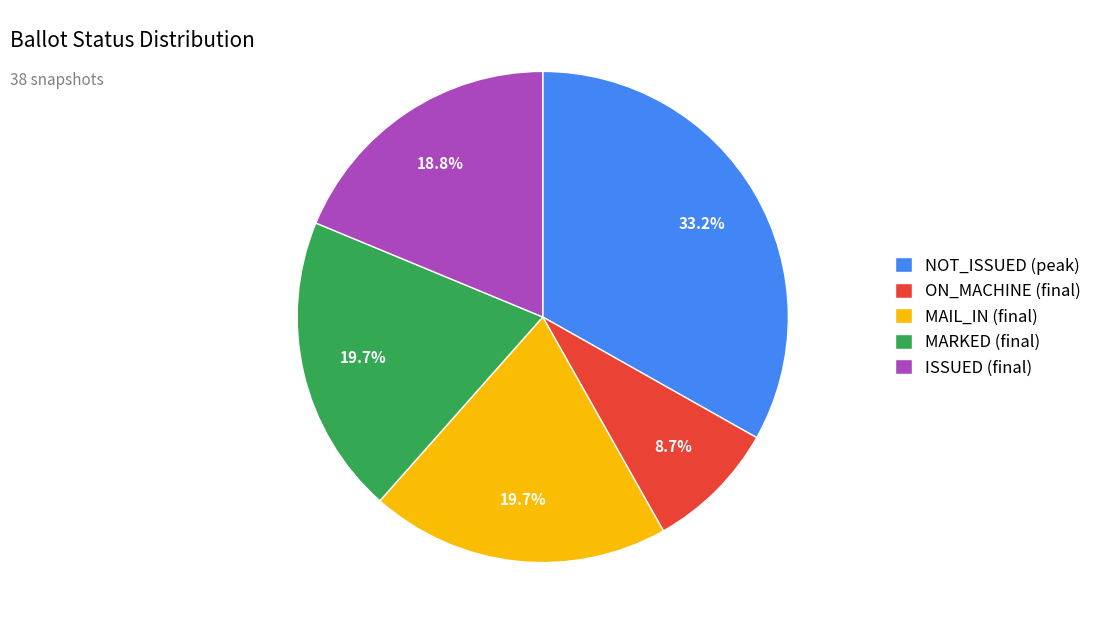

Which category has the smallest portion of the pie?

ON_MACHINE (final)